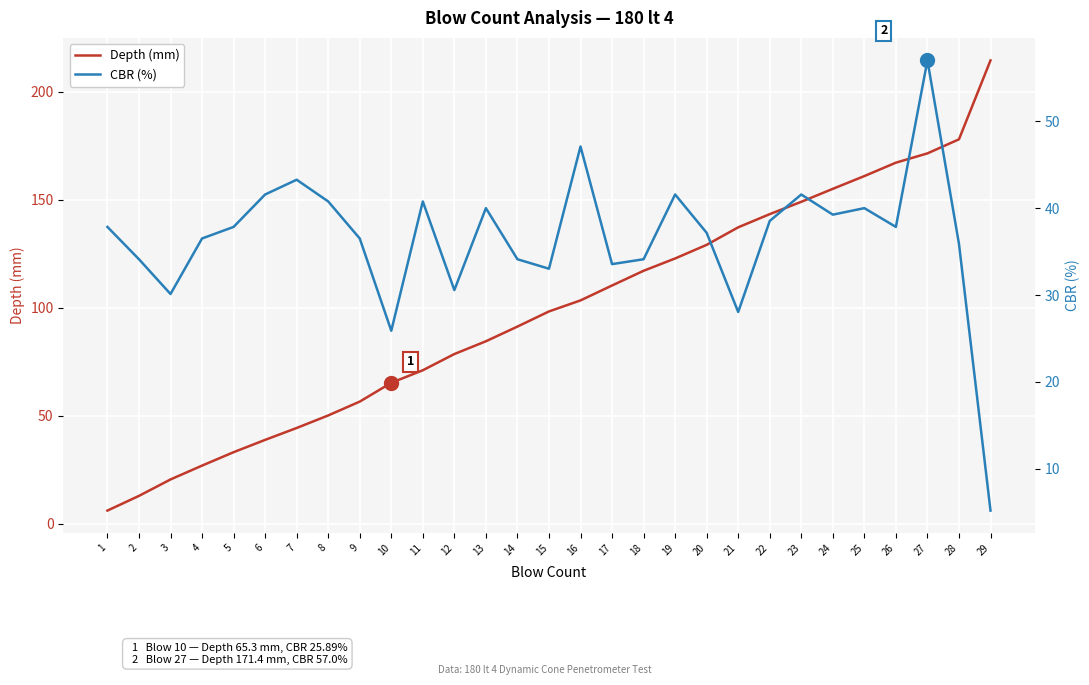

What is the value of the CBR (%) point at the 6th from the left?

41.6